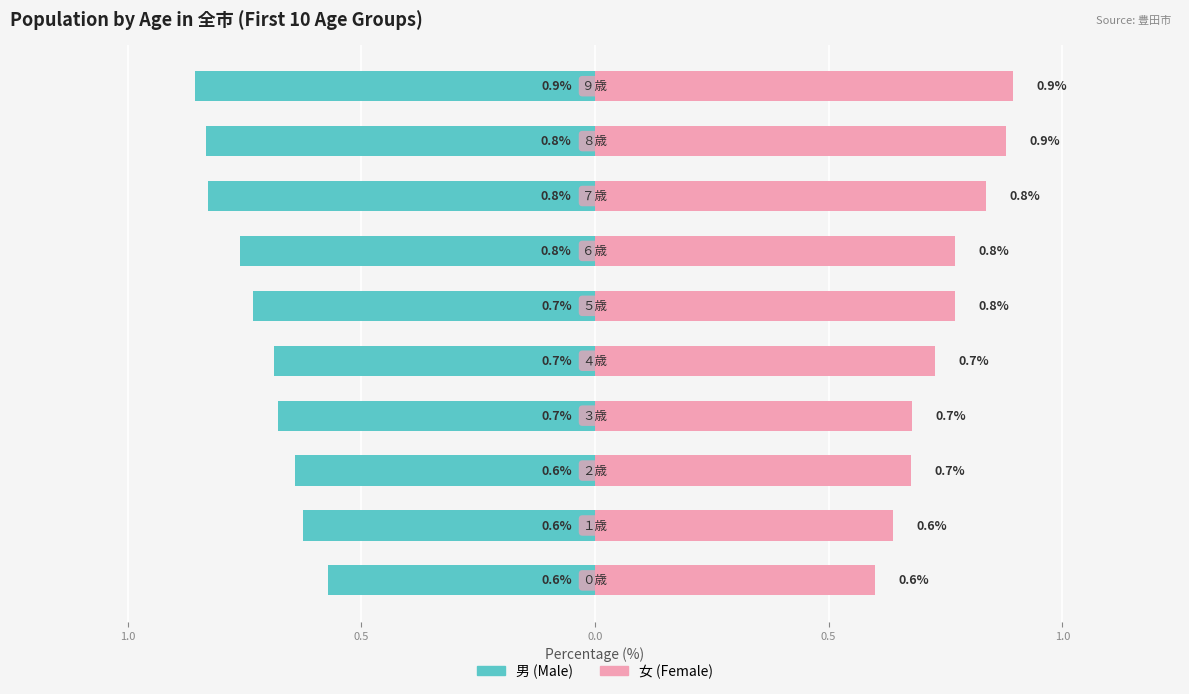

How many series are shown in this chart?

2